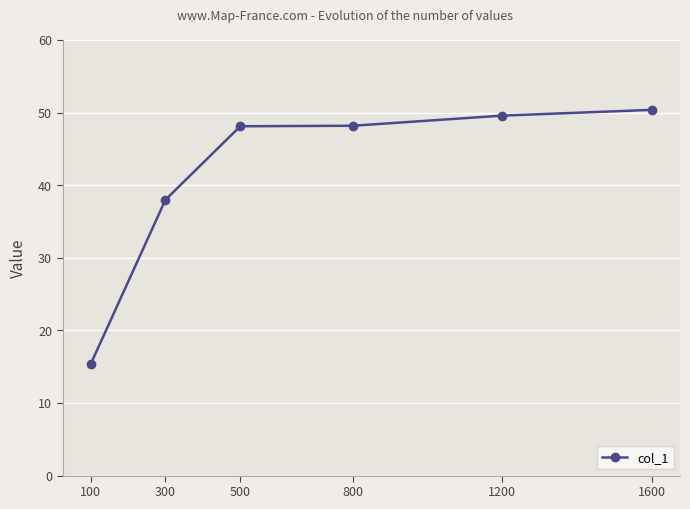

What is the difference between the maximum and minimum values?

35.1